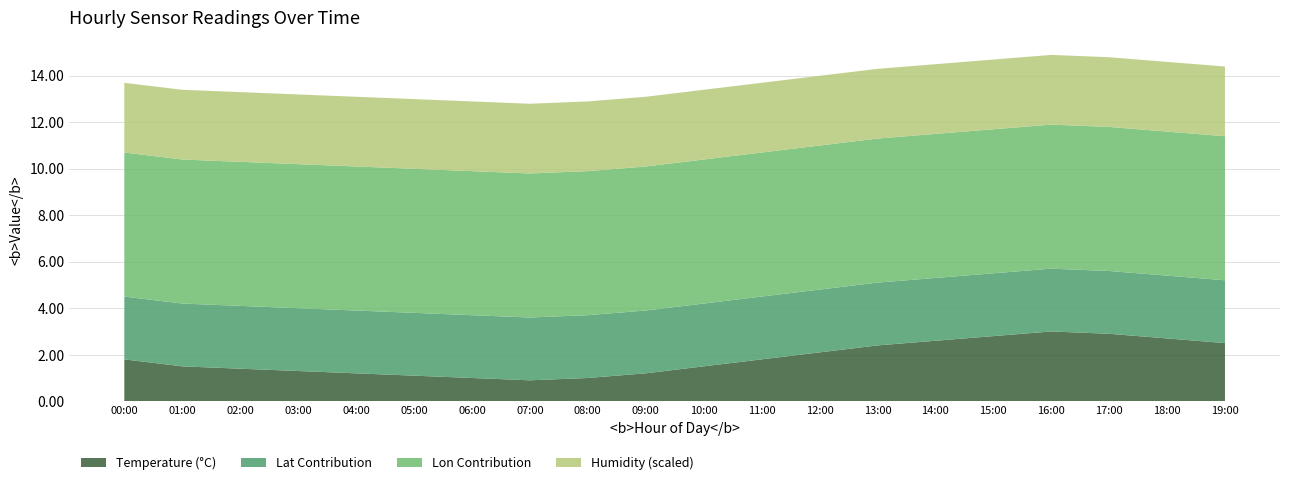

What is the total value across all series at 03:00?

13.2